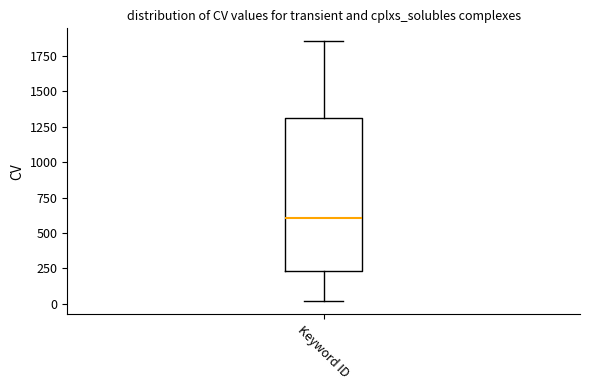

Transcribe this box plot: give where the median line is, the range the box spans, and where the two whiskers end, as read against the y-axis. The values are not printed on the chart, so give them approximately, as read against the axis.

median 600, box 250 to 1300, whiskers 0 to 1850